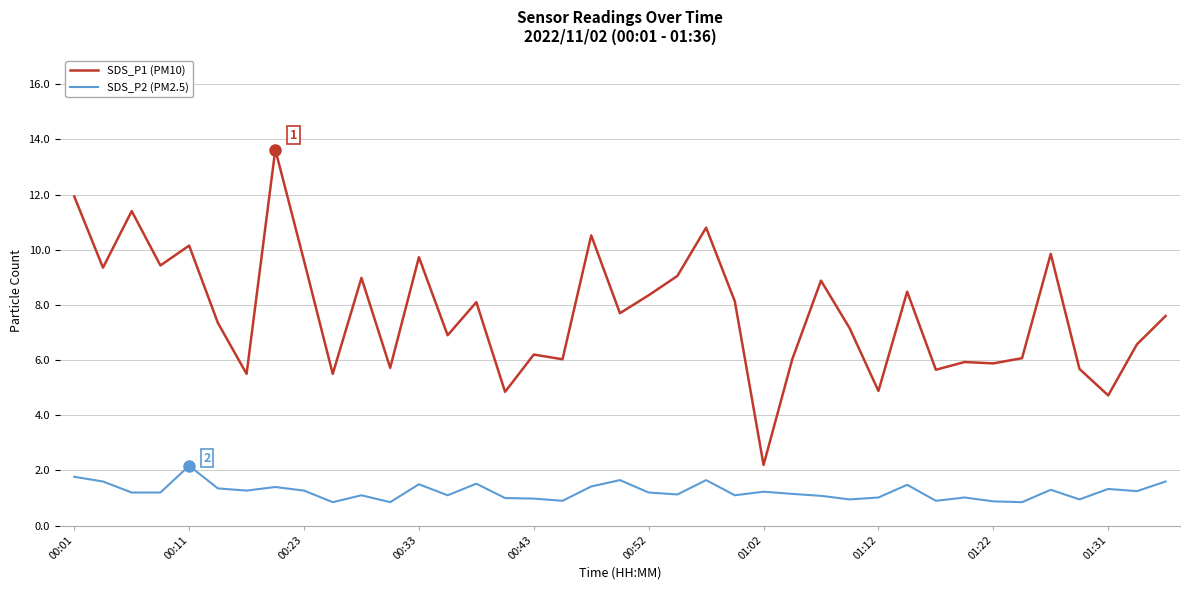

Which series has the widest spread of values?

SDS_P1 (PM10)